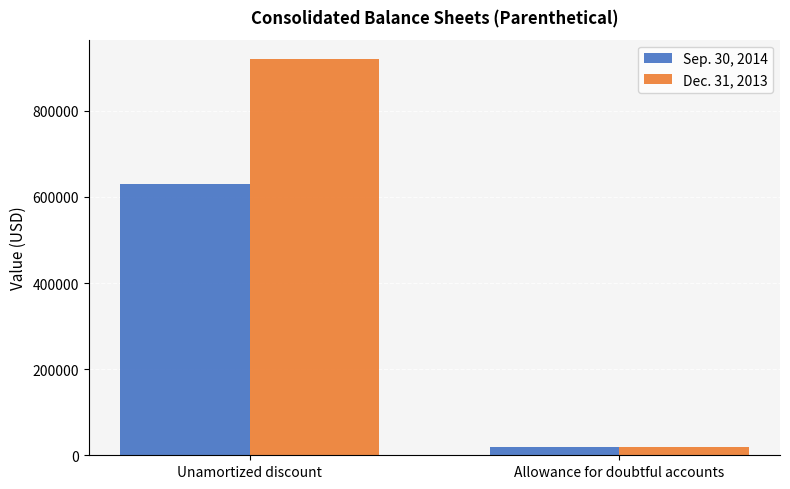

What position from the right is Allowance for doubtful accounts?

1